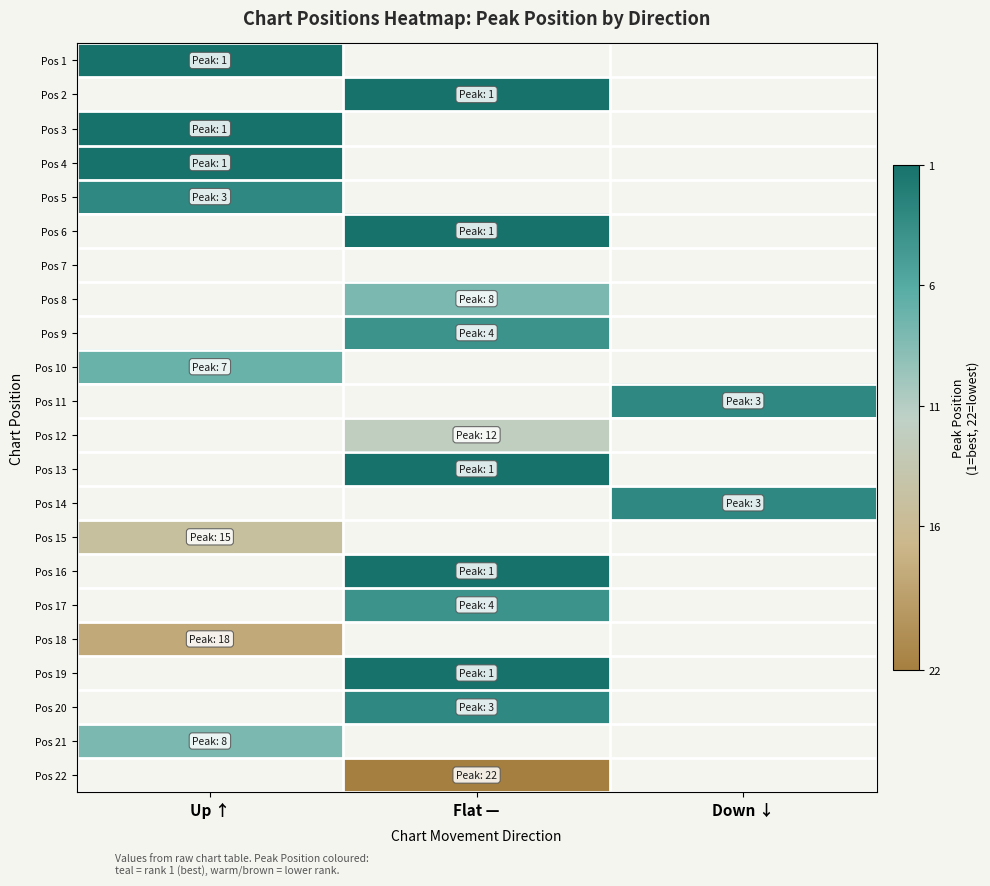

What is the maximum value shown in the chart?

22.0